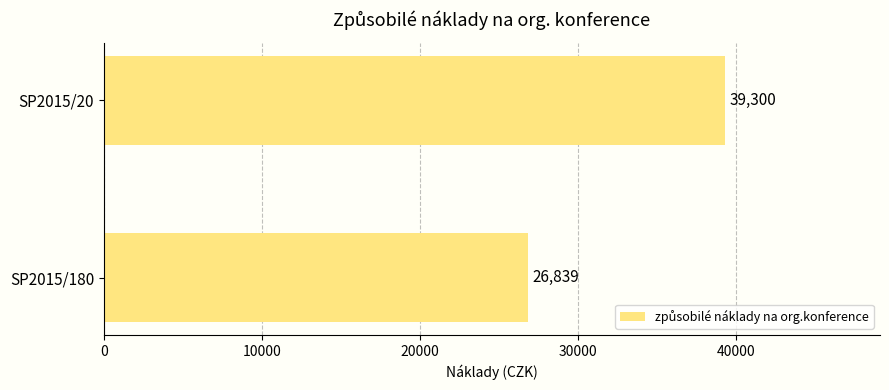

How many bars are there in total?

2